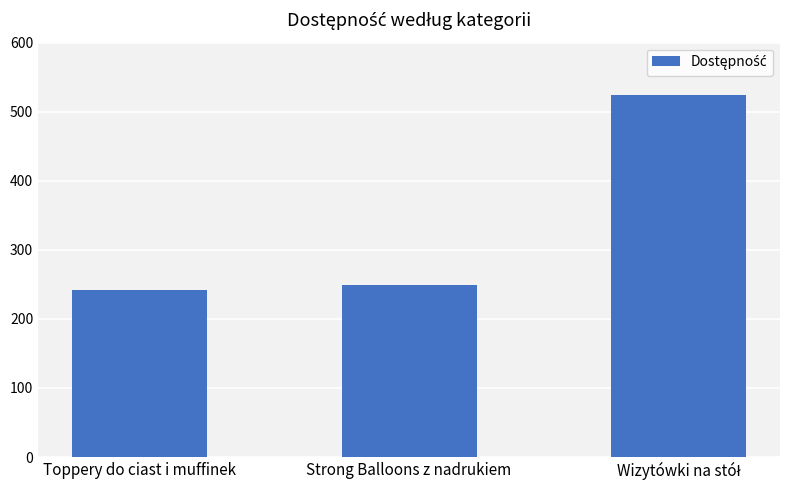

What is the sum of all values?

1015